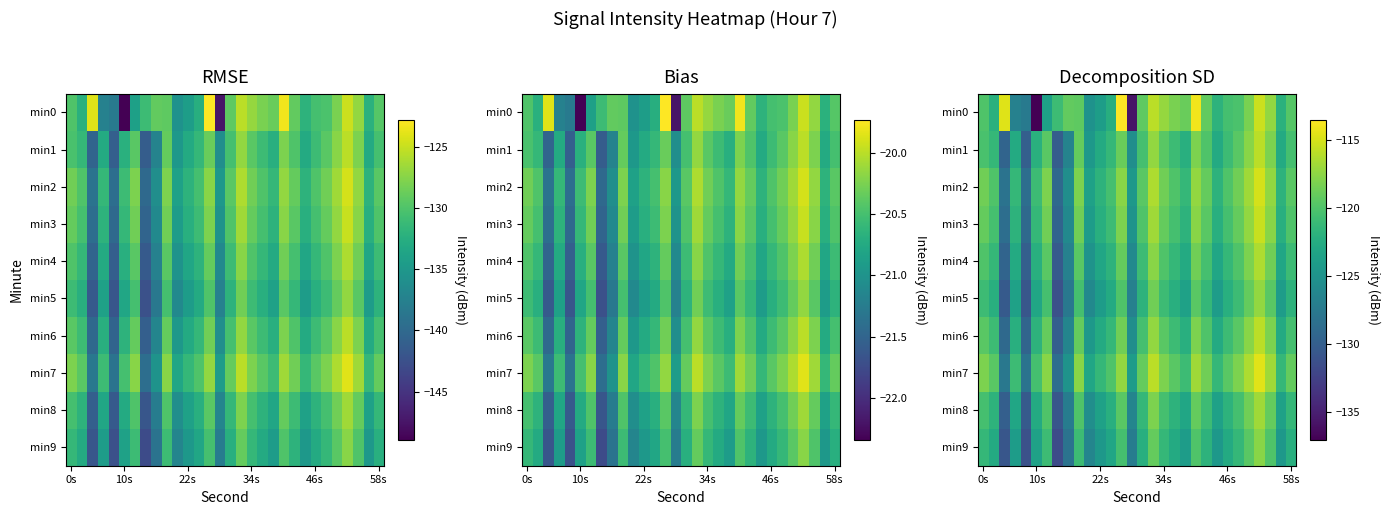

How many distinct data groups are displayed?

10